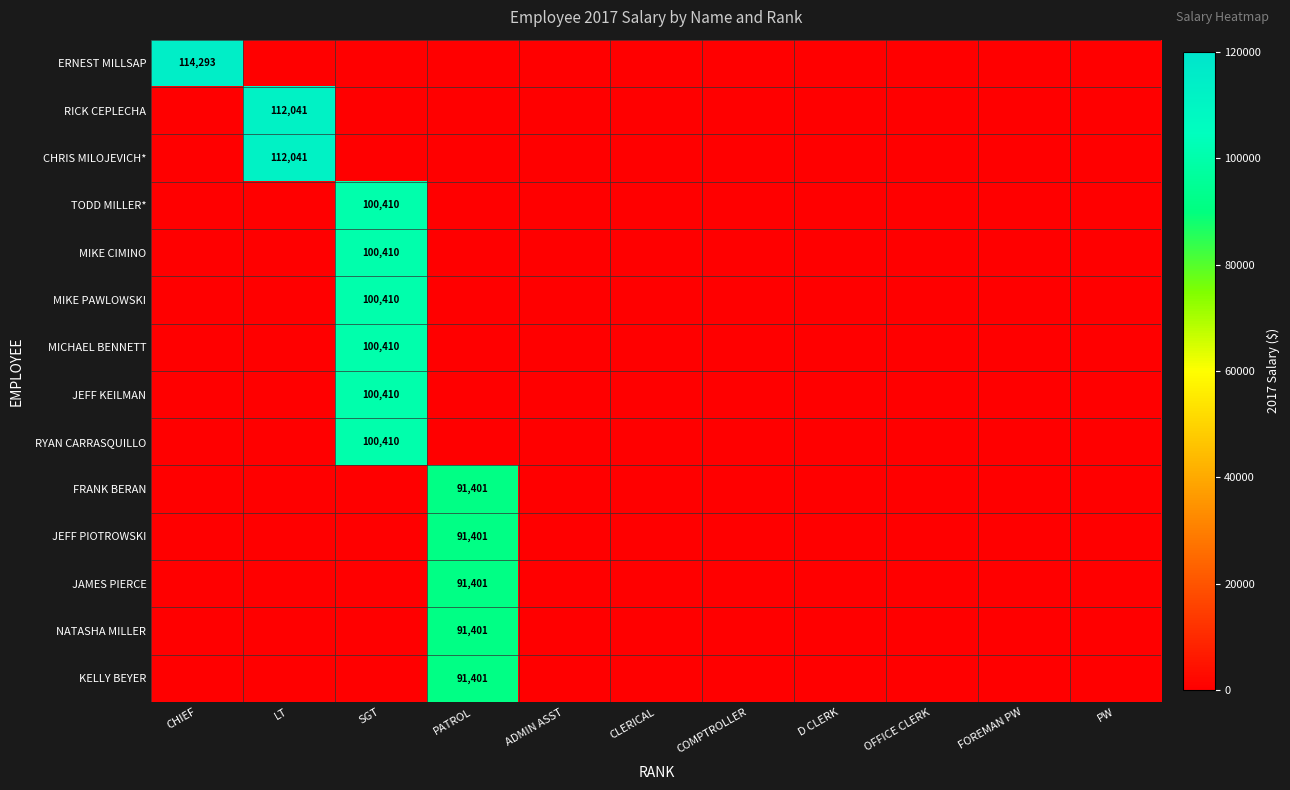

Is it true that FRANK BERAN equals 0.0 at FOREMAN PW?

True